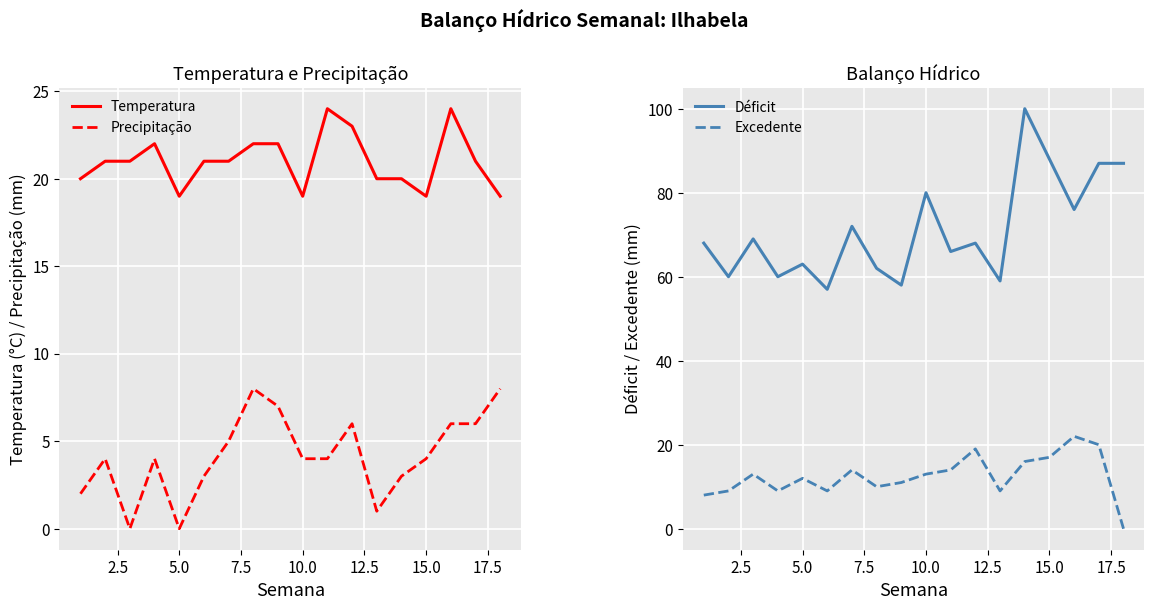

What is the highest value of the Precipitação series?

8